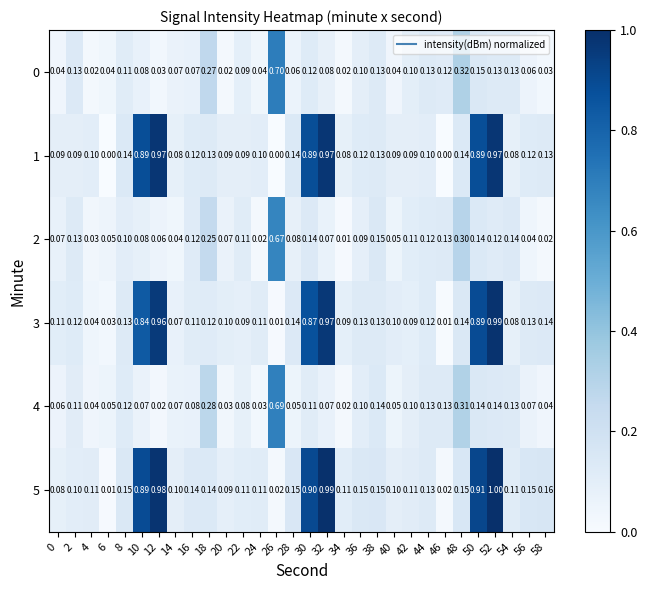

What is the total value across all series at 48?

1.4